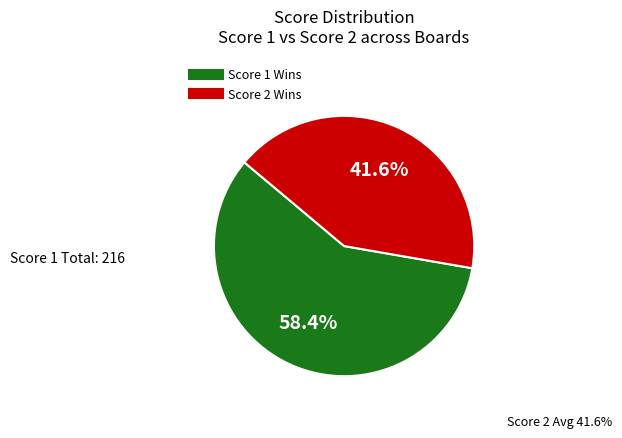

Is there a majority slice in this chart?

Yes